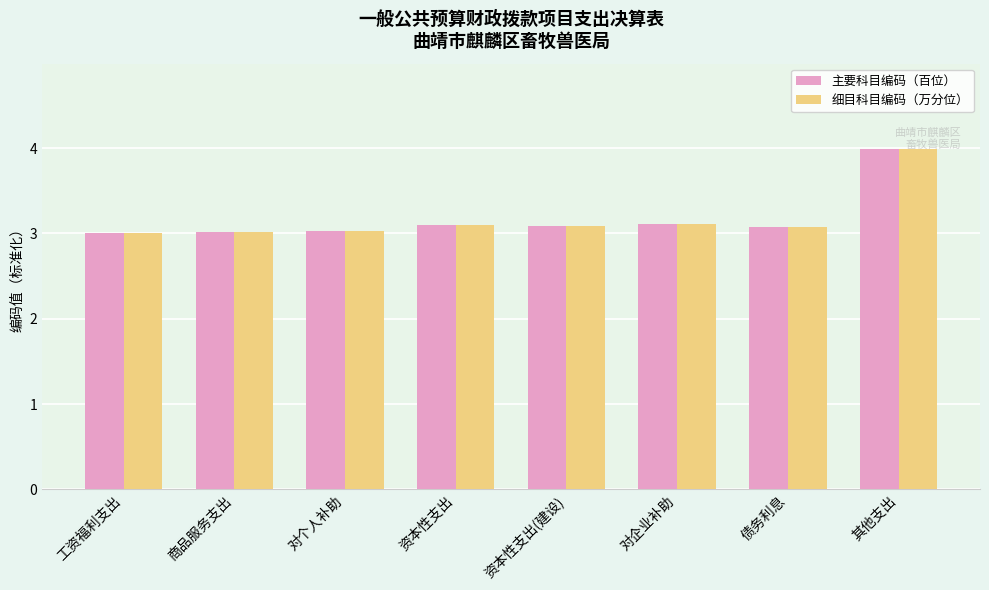

What is the difference between the maximum and minimum values in the 主要科目编码（百位） series?

1.0